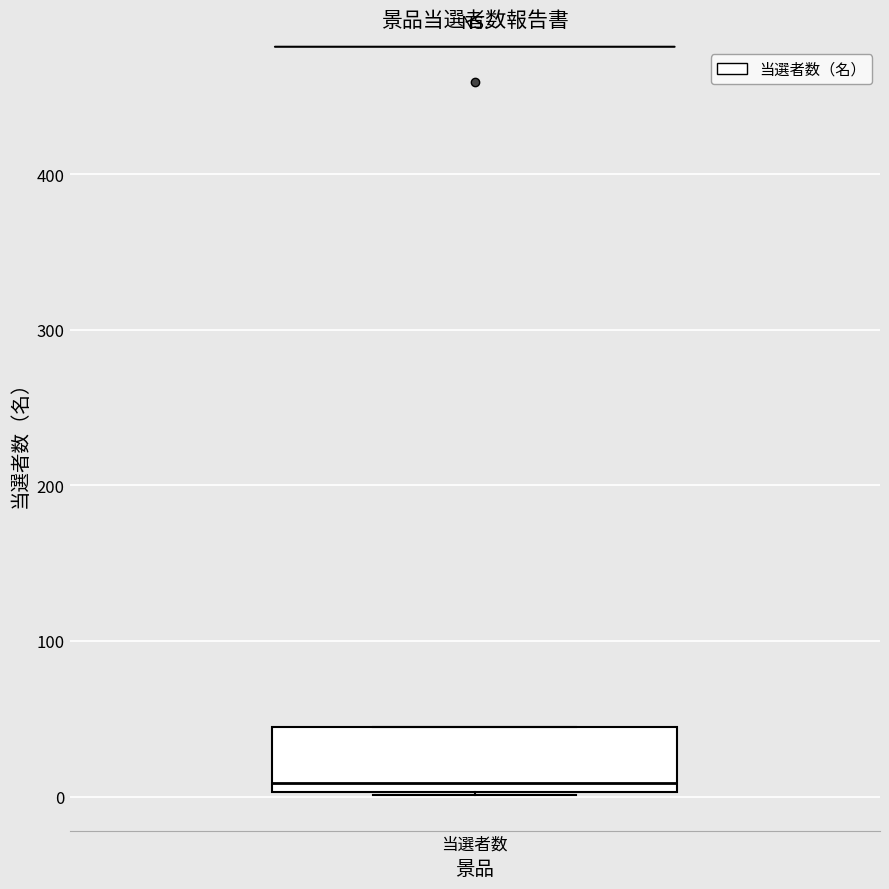

Where is the lower edge of the box for 当選者数 on the y-axis? The values are not printed on the chart, so give them approximately, as read against the axis.

0